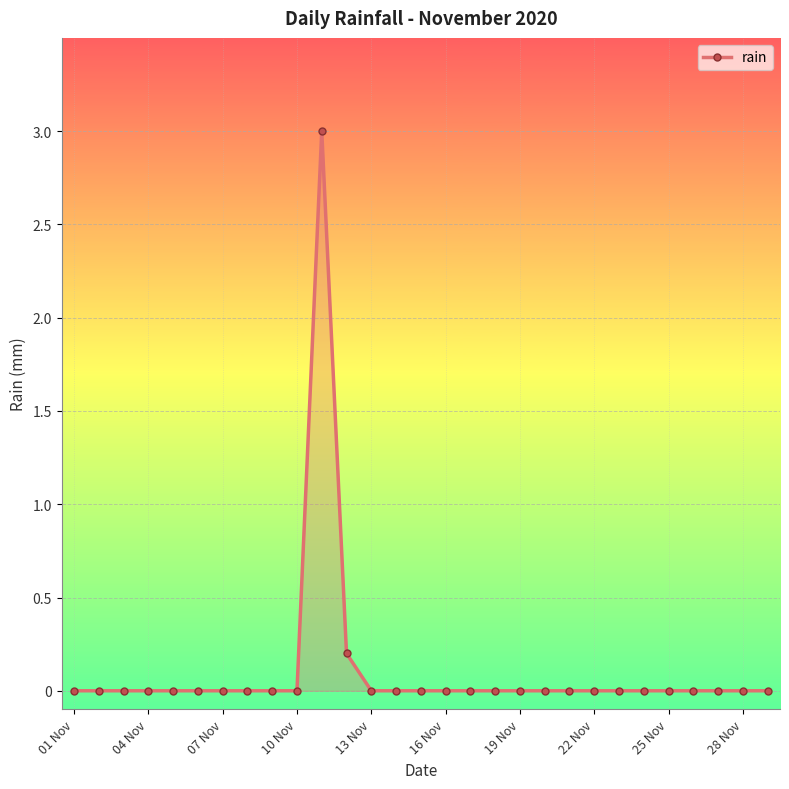

How many categories are shown in the chart?

29